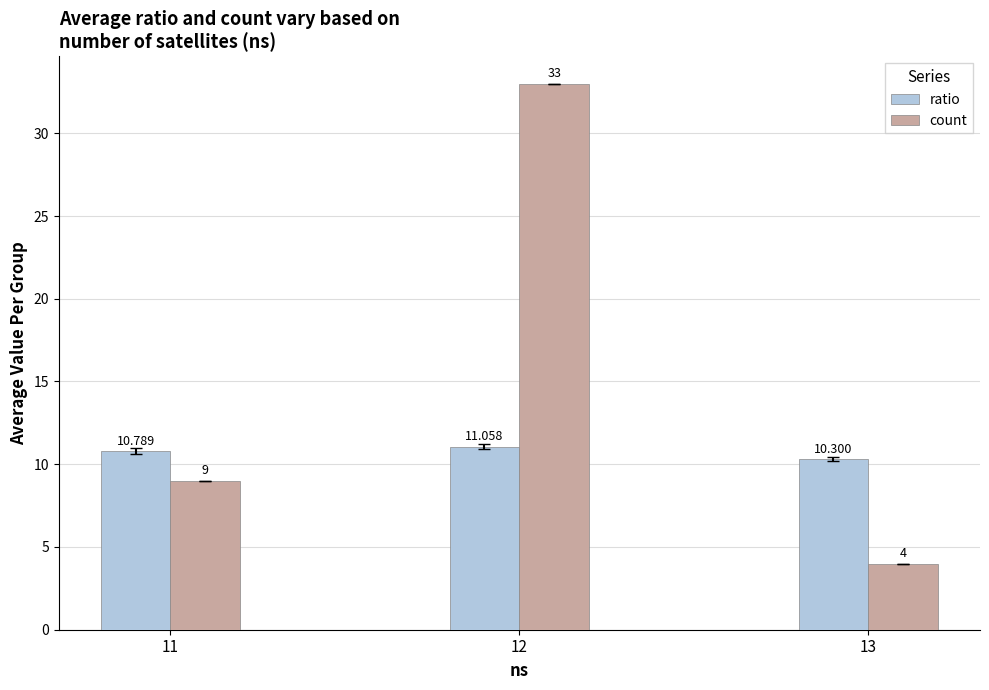

What are all the series names shown in the legend?

ratio, count